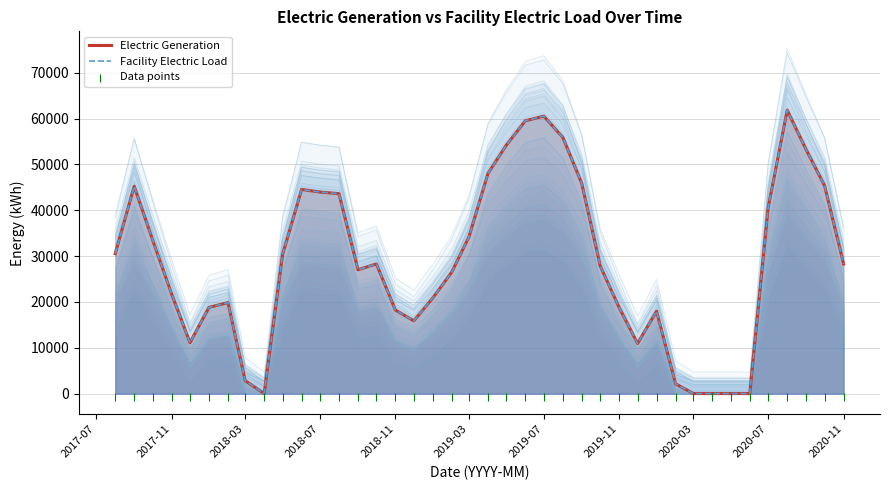

Is the value of Electric Generation at 2019-11 greater than the value of Data points at 30?

Yes